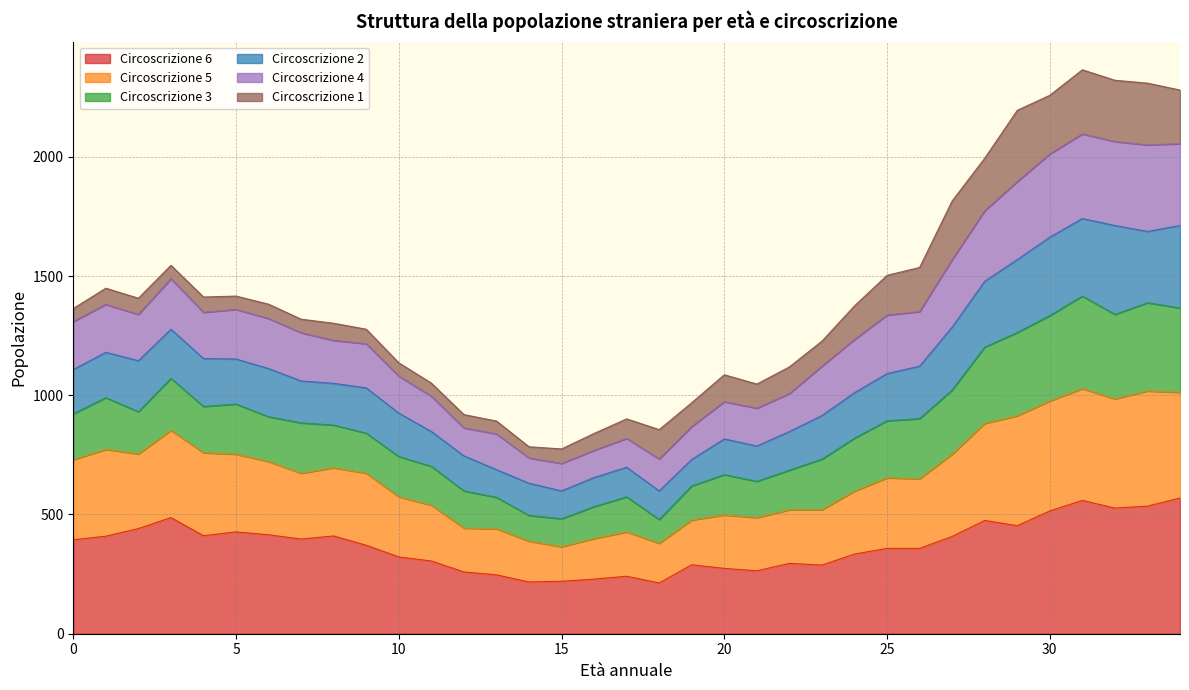

At which category does Circoscrizione 3 reach its first local valley?

2